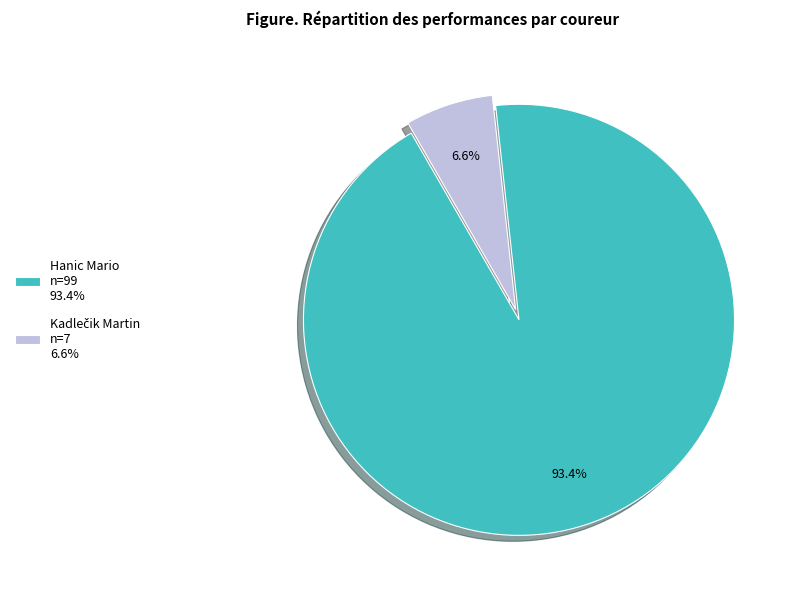

How many slices are in this pie chart?

2